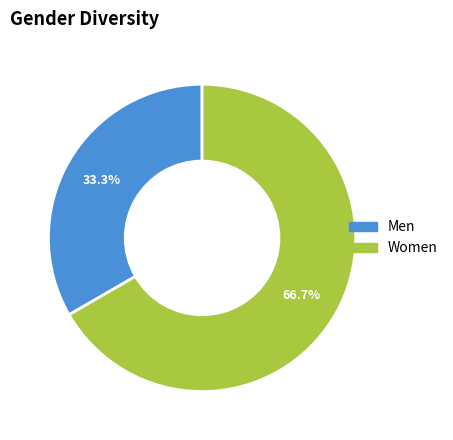

Is there a majority slice in this chart?

Yes